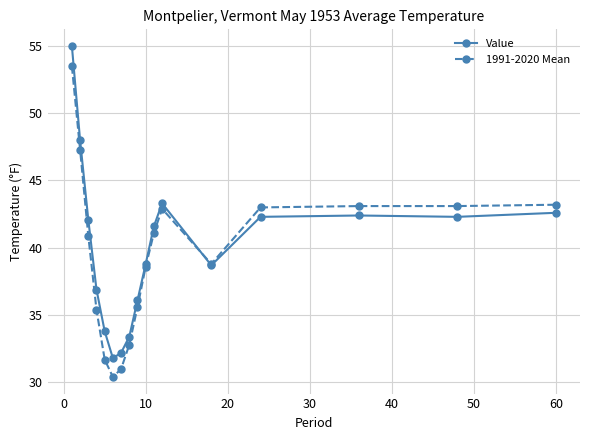

Which series has the largest range (max minus min)?

Value